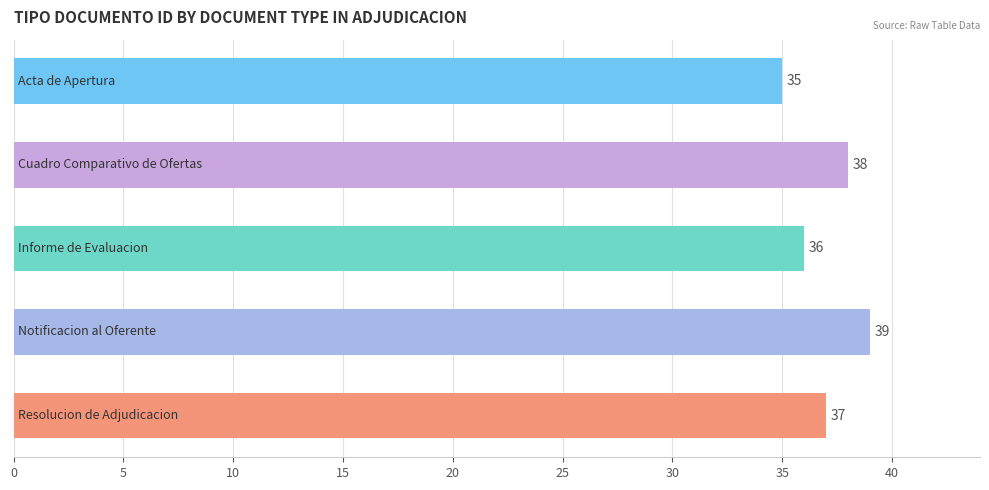

What is the smallest value displayed?

35